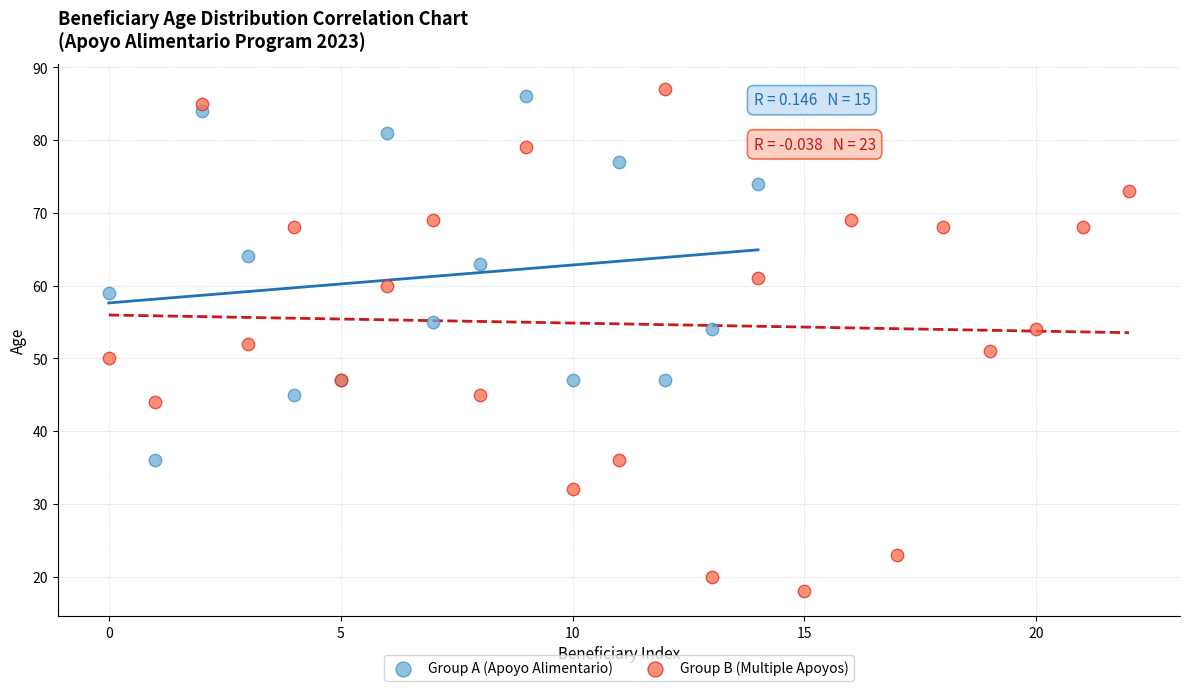

Which series has the widest spread of Y values?

Group B (Multiple Apoyos)